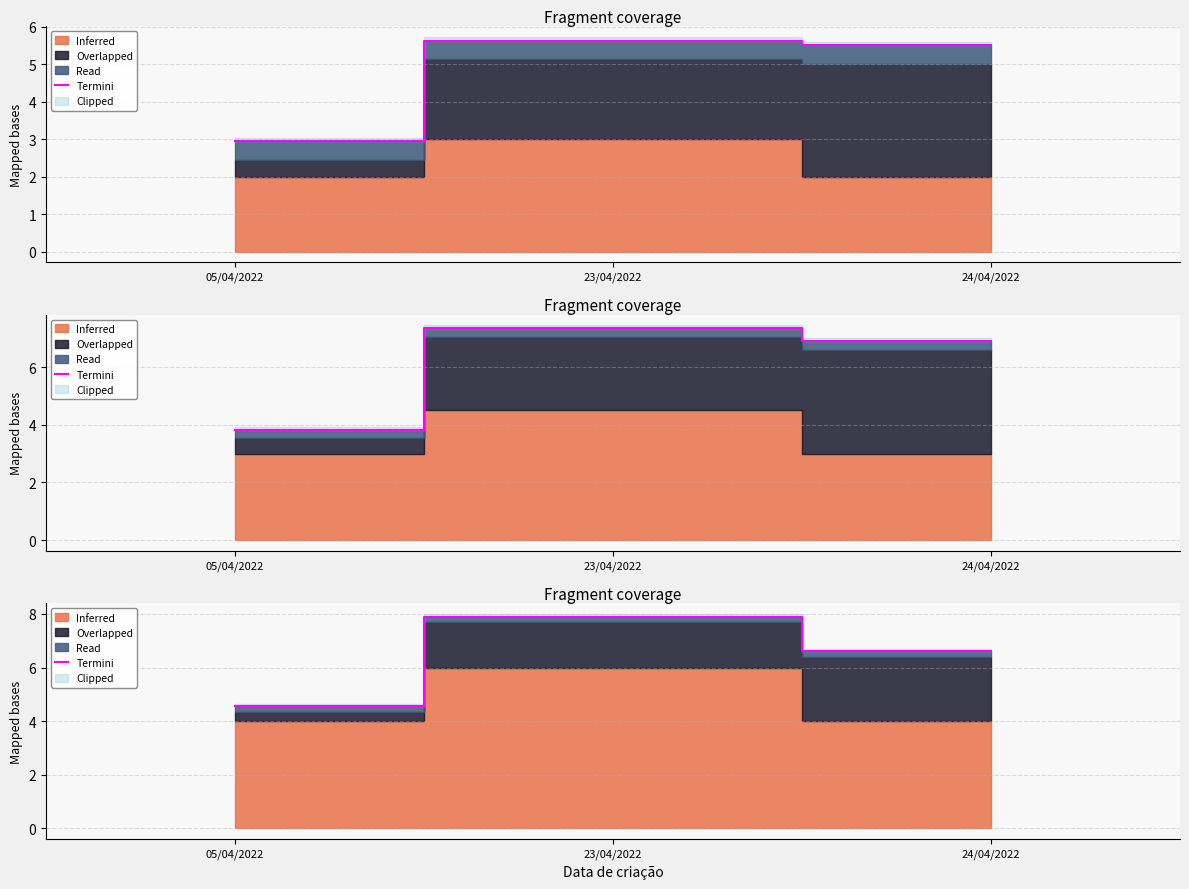

How many data points are less than 6?

1